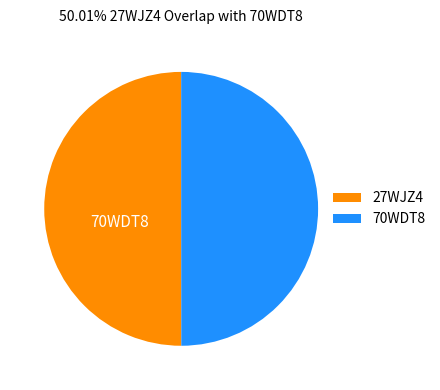

To the nearest percent, what is the combined percentage of 27WJZ4 and 70WDT8?

100%